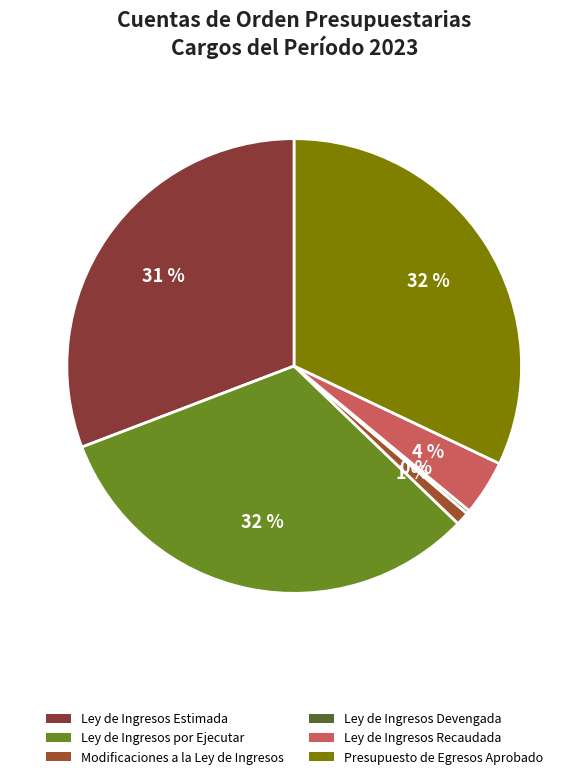

To the nearest percent, what is the average slice percentage?

17%